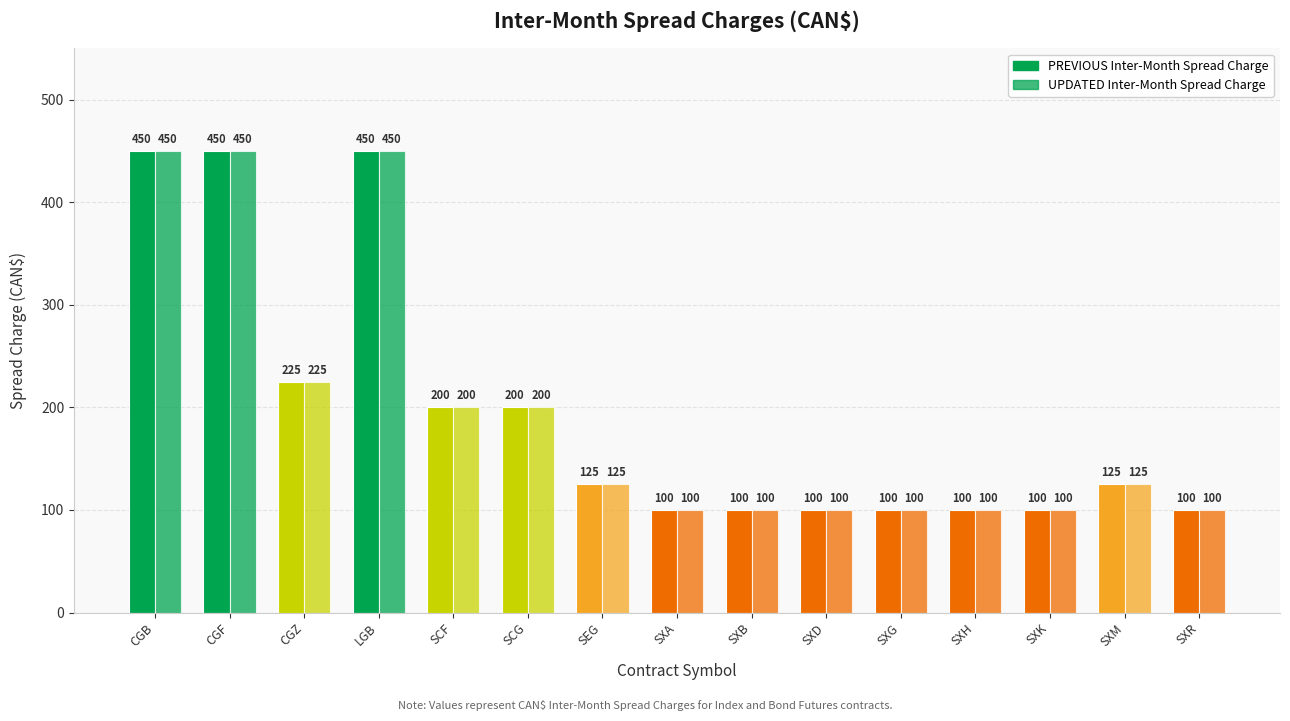

What is the total value across all series at CGB?

900